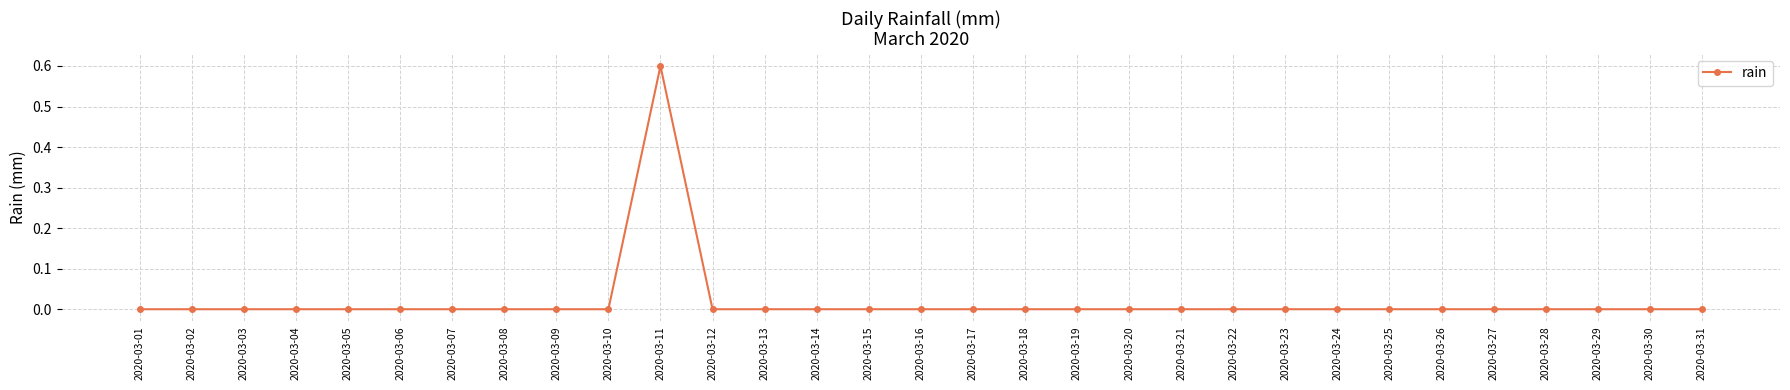

Reading right to left, list all the values displayed in this chart.

0.0	0.0	0.0	0.0	0.0	0.0	0.0	0.0	0.0	0.0	0.0	0.0	0.0	0.0	0.0	0.0	0.0	0.0	0.0	0.0	0.6	0.0	0.0	0.0	0.0	0.0	0.0	0.0	0.0	0.0	0.0